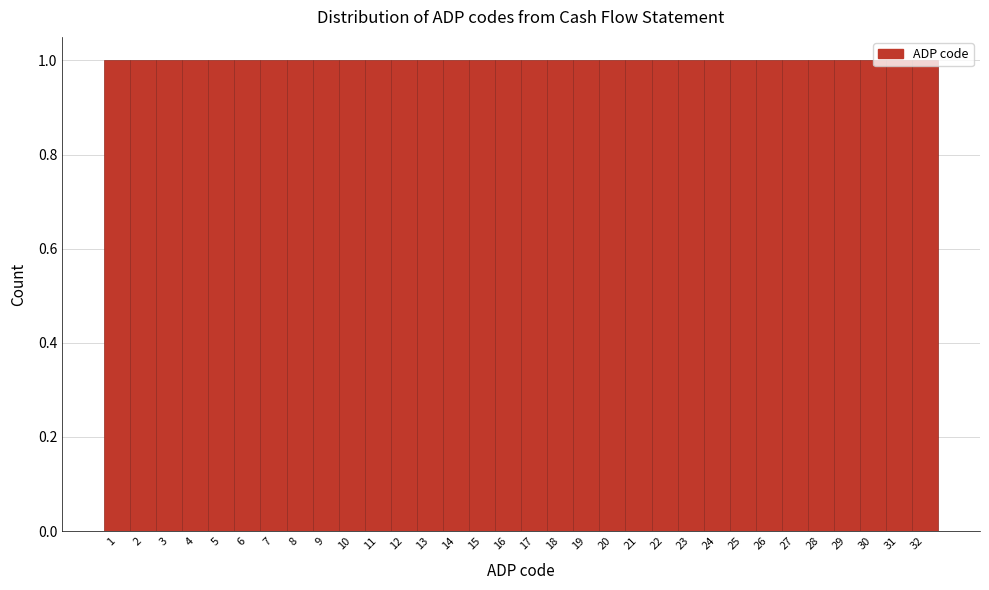

Reading left to right, transcribe this chart: for each bar, give the range it covers on the x-axis and its height. The values are not printed on the chart, so give them approximately, as read against the axis.

0.5 to 1.5: 1
1.5 to 2.5: 1
2.5 to 3.5: 1
3.5 to 4.5: 1
4.5 to 5.5: 1
5.5 to 6.5: 1
6.5 to 7.5: 1
7.5 to 8.5: 1
8.5 to 9.5: 1
9.5 to 10.5: 1
10.5 to 11.5: 1
11.5 to 12.5: 1
12.5 to 13.5: 1
13.5 to 14.5: 1
14.5 to 15.5: 1
15.5 to 16.5: 1
16.5 to 17.5: 1
17.5 to 18.5: 1
18.5 to 19.5: 1
19.5 to 20.5: 1
20.5 to 21.5: 1
21.5 to 22.5: 1
22.5 to 23.5: 1
23.5 to 24.5: 1
24.5 to 25.5: 1
25.5 to 26.5: 1
26.5 to 27.5: 1
27.5 to 28.5: 1
28.5 to 29.5: 1
29.5 to 30.5: 1
30.5 to 31.5: 1
31.5 to 32.5: 1